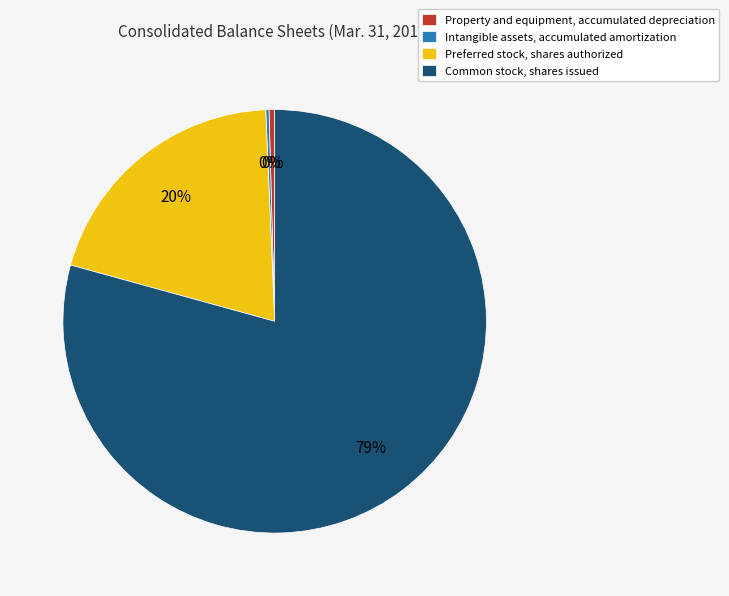

Does Common stock, shares issued account for over 50% of the chart?

Yes